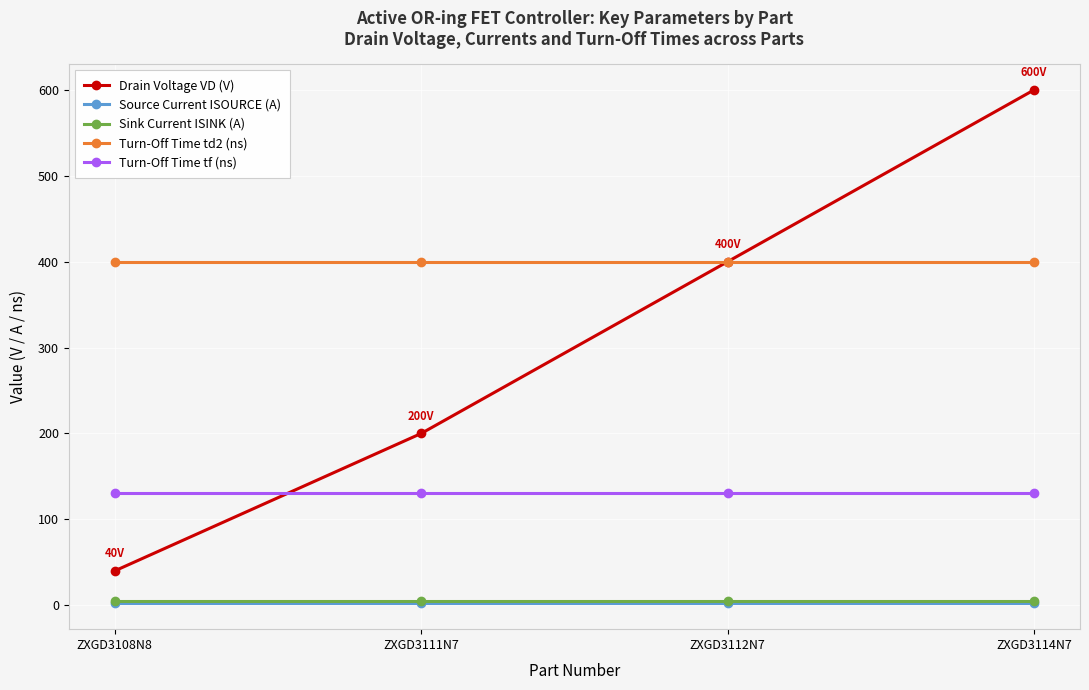

Reading left to right, what are all the values shown in this chart?

Drain Voltage VD (V): ZXGD3108N8=40	ZXGD3111N7=200	ZXGD3112N7=400	ZXGD3114N7=600
Source Current ISOURCE (A): ZXGD3108N8=2	ZXGD3111N7=2	ZXGD3112N7=2	ZXGD3114N7=2
Sink Current ISINK (A): ZXGD3108N8=5	ZXGD3111N7=5	ZXGD3112N7=5	ZXGD3114N7=5
Turn-Off Time td2 (ns): ZXGD3108N8=400	ZXGD3111N7=400	ZXGD3112N7=400	ZXGD3114N7=400
Turn-Off Time tf (ns): ZXGD3108N8=131	ZXGD3111N7=131	ZXGD3112N7=131	ZXGD3114N7=131